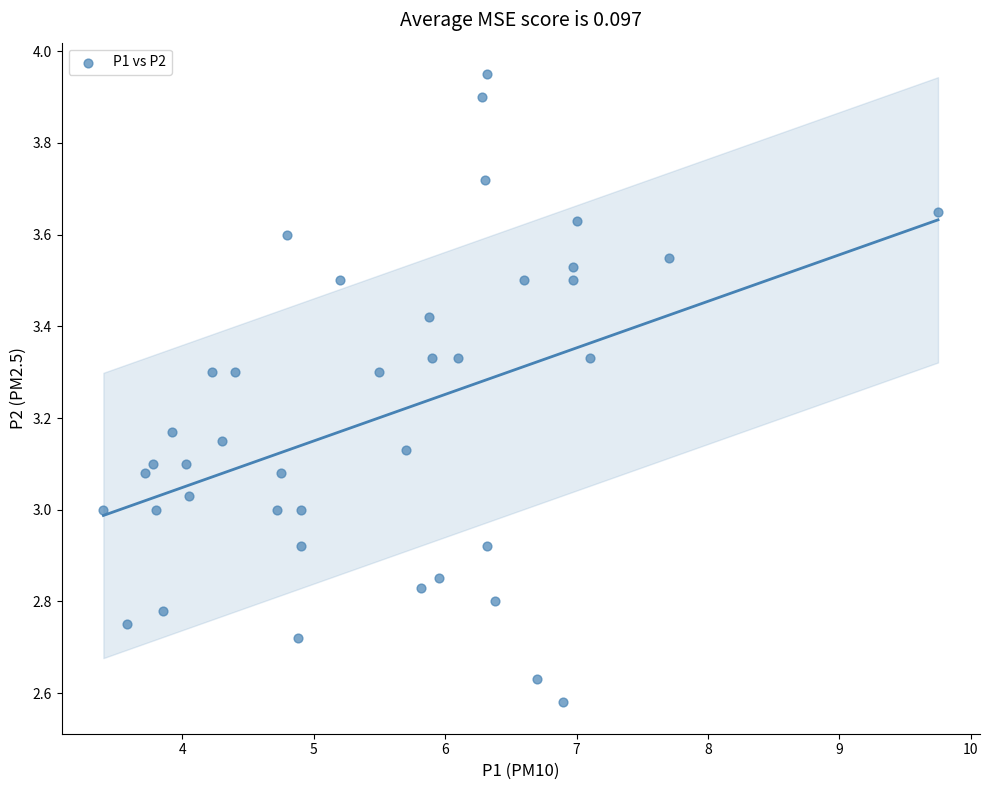

What is the range of Y values (max minus min)?

1.4